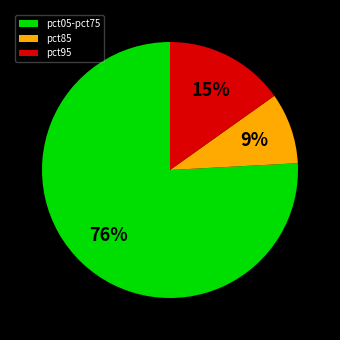

What percentage is the pct85 slice, to the nearest percent?

9%